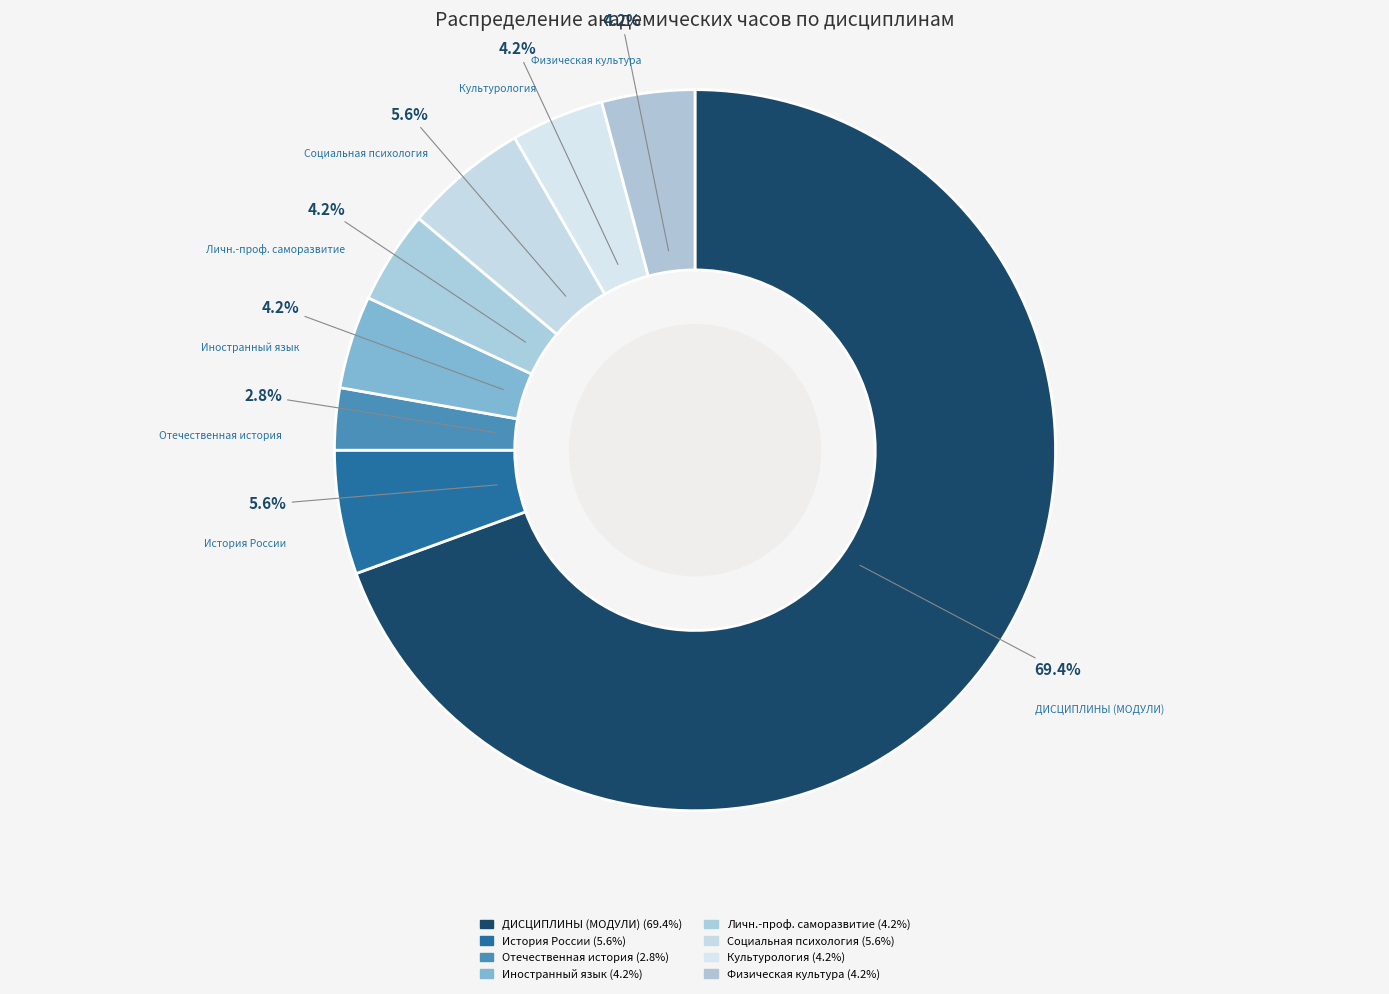

Between ДИСЦИПЛИНЫ (МОДУЛИ) and Иностранный язык, which is larger?

ДИСЦИПЛИНЫ (МОДУЛИ)